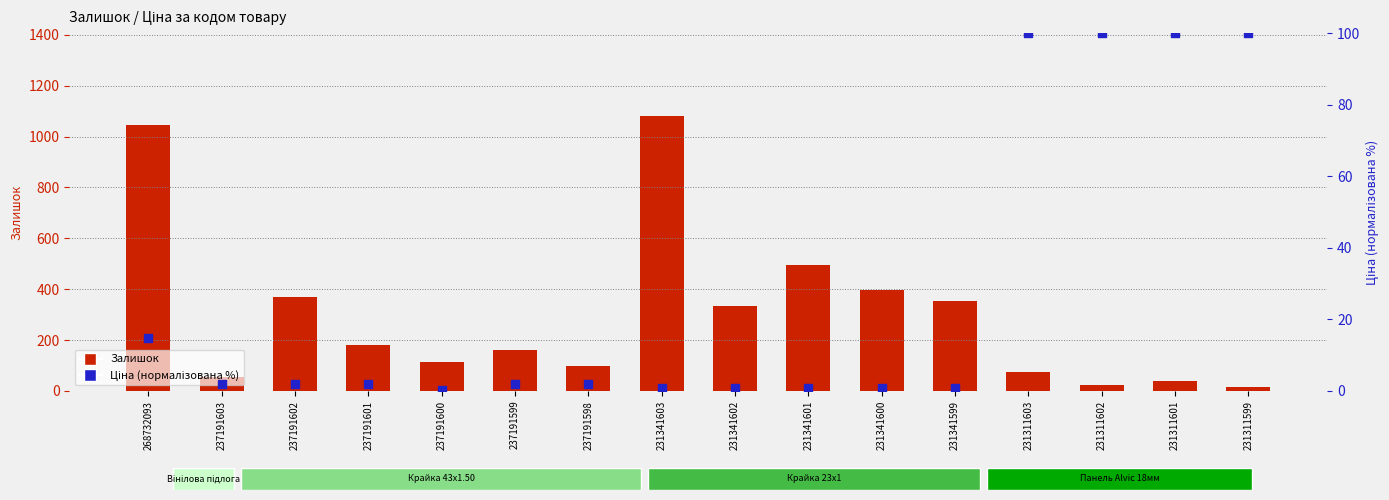

At which category is the sum across all series the highest?

231341603